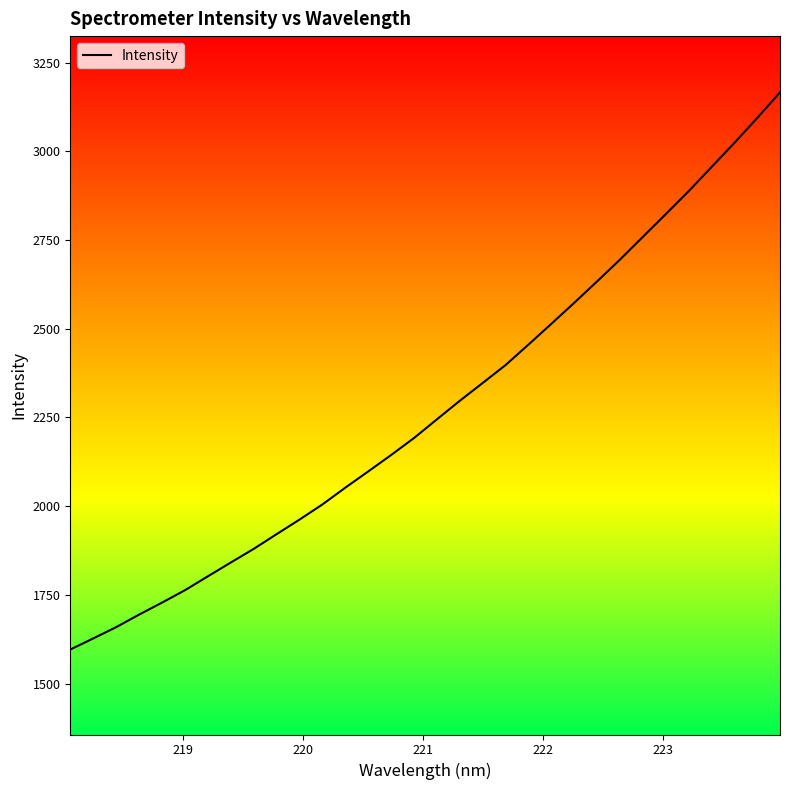

True or false: the data has more than 1 interior local peaks.

False